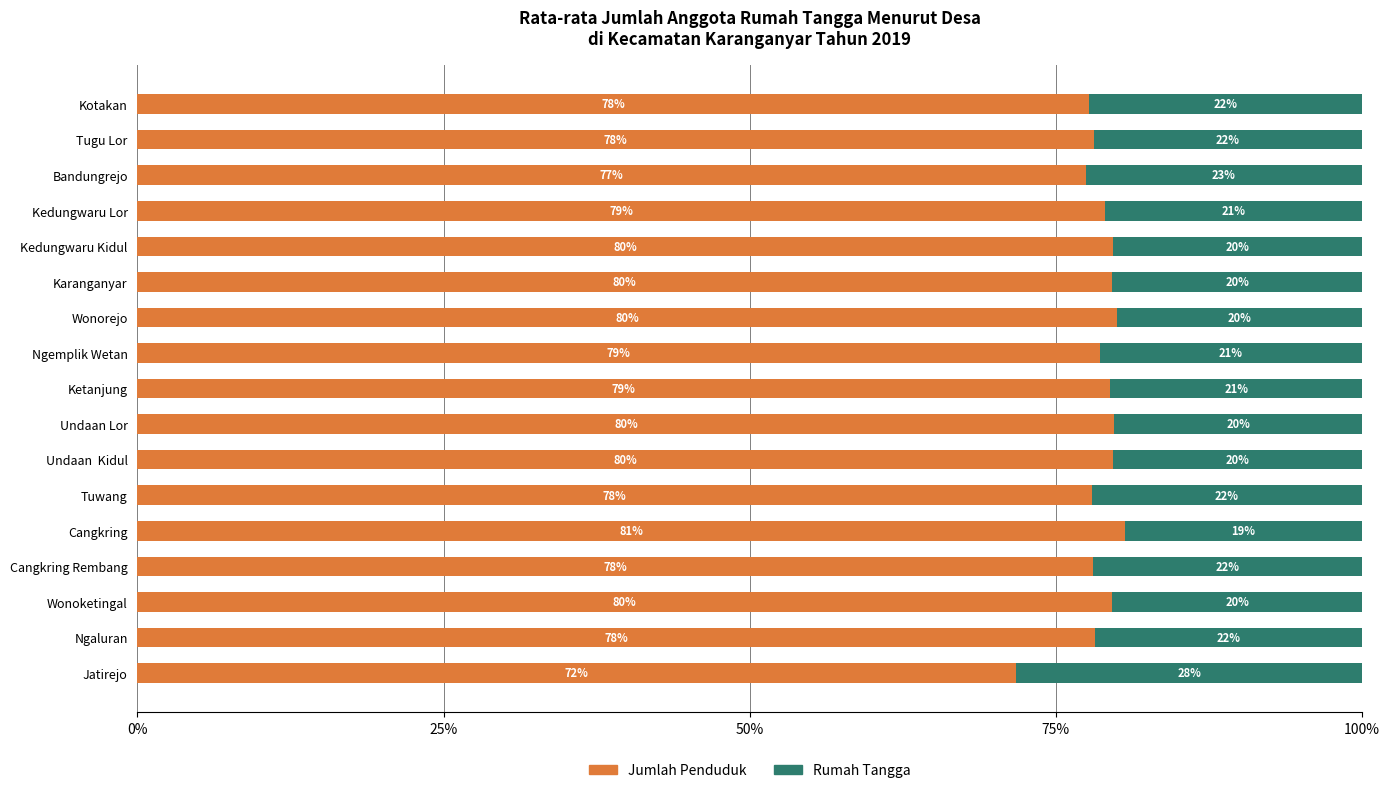

What is the total value across all series at Kedungwaru Lor?

100.0